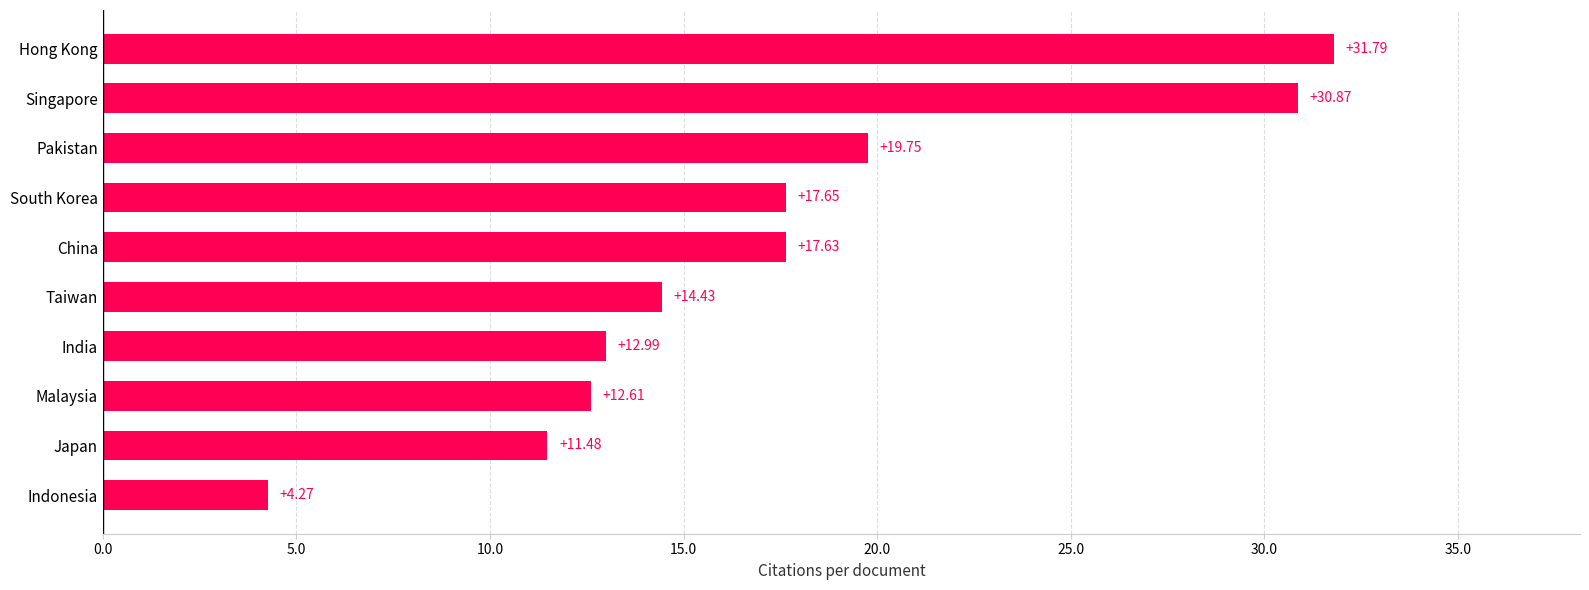

What is the change in value from China to Singapore?

+13.2